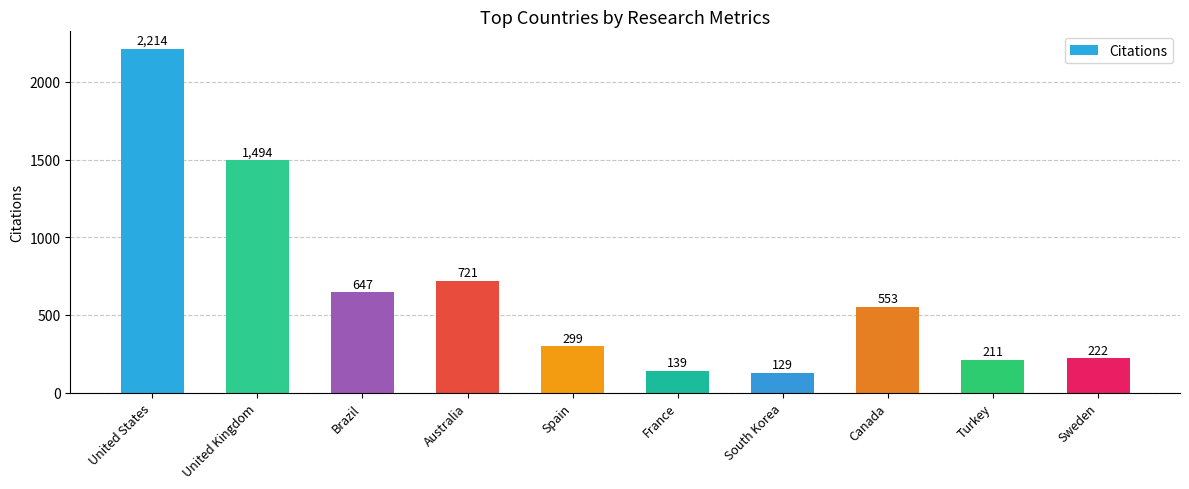

Where is the data nearest to the value 1171?

United Kingdom